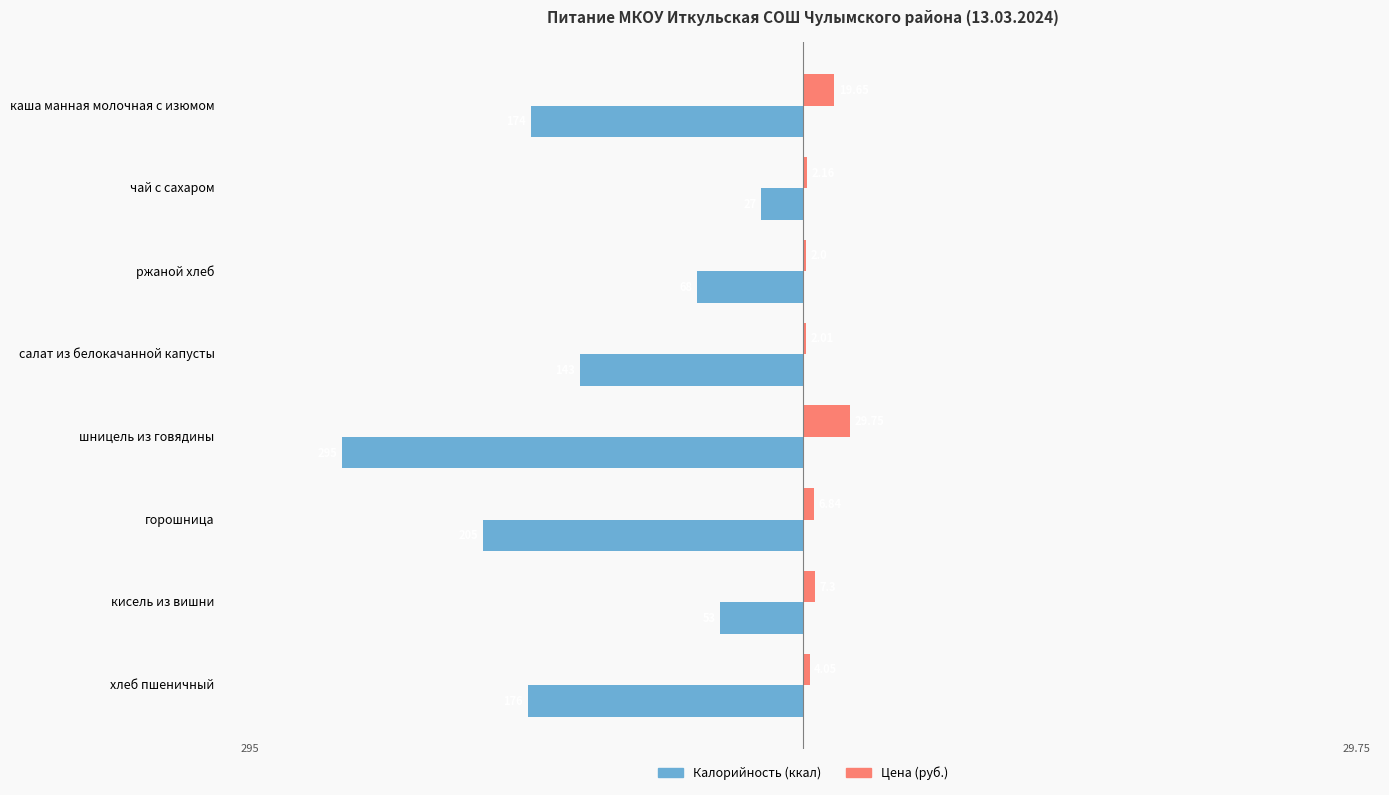

Is the value of Цена (руб.) at ржаной хлеб greater than the value of Калорийность (ккал) at чай с сахаром?

Yes